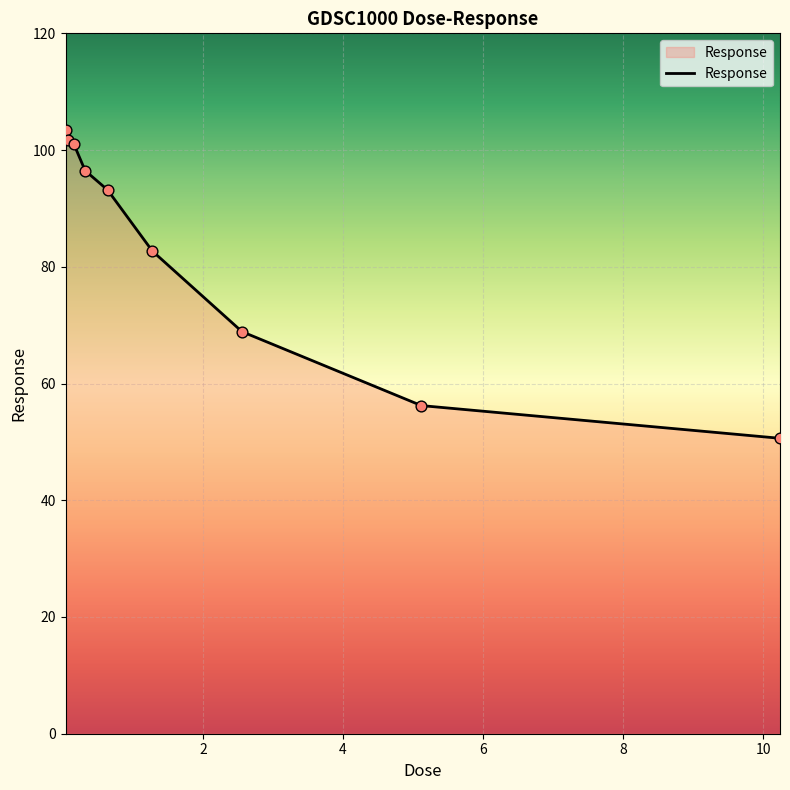

What is the smallest value displayed?

50.6